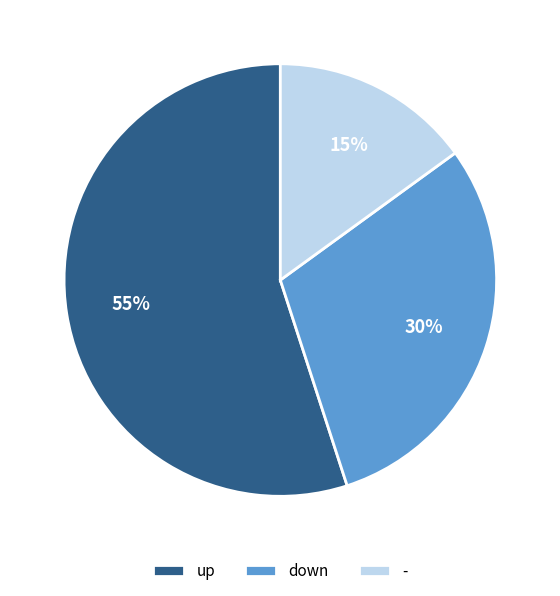

Combined, do up and down account for over 50%?

Yes